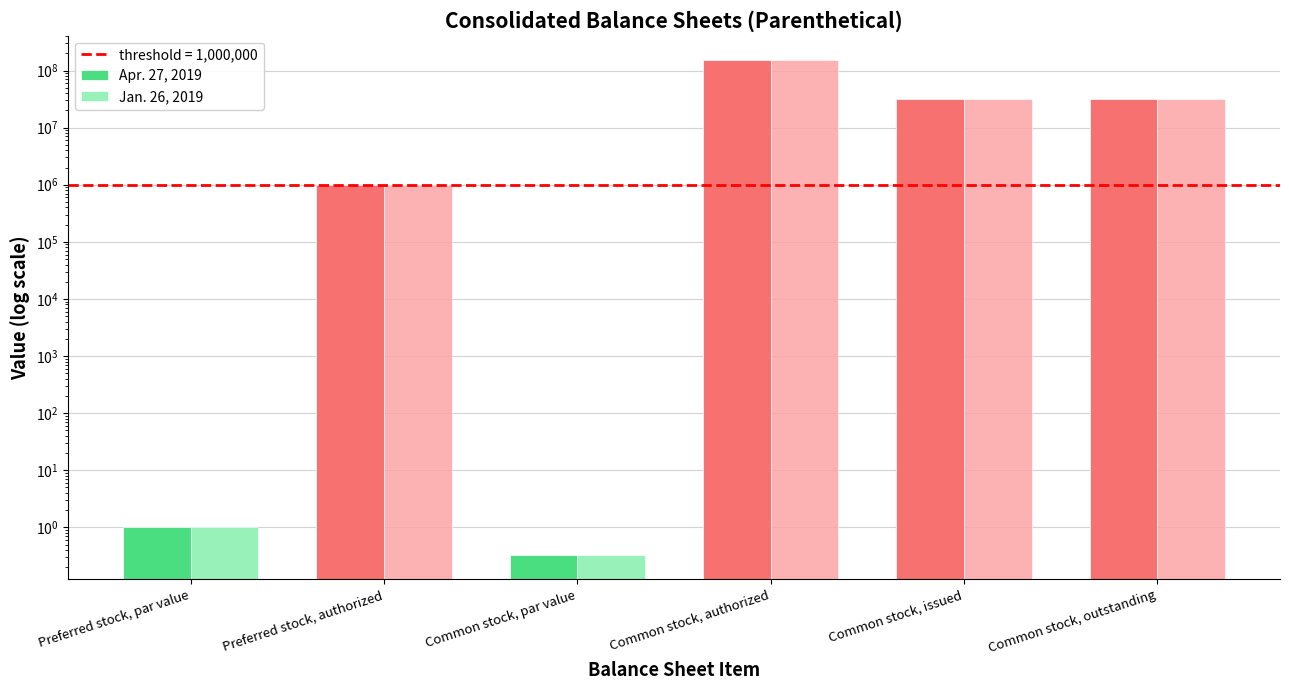

Reading right to left, list all the values displayed in this chart.

Apr. 27, 2019: 31478851.0	31478851.0	150000000.0	0.3	1000000.0	1.0
Jan. 26, 2019: 31430031.0	31430031.0	150000000.0	0.3	1000000.0	1.0